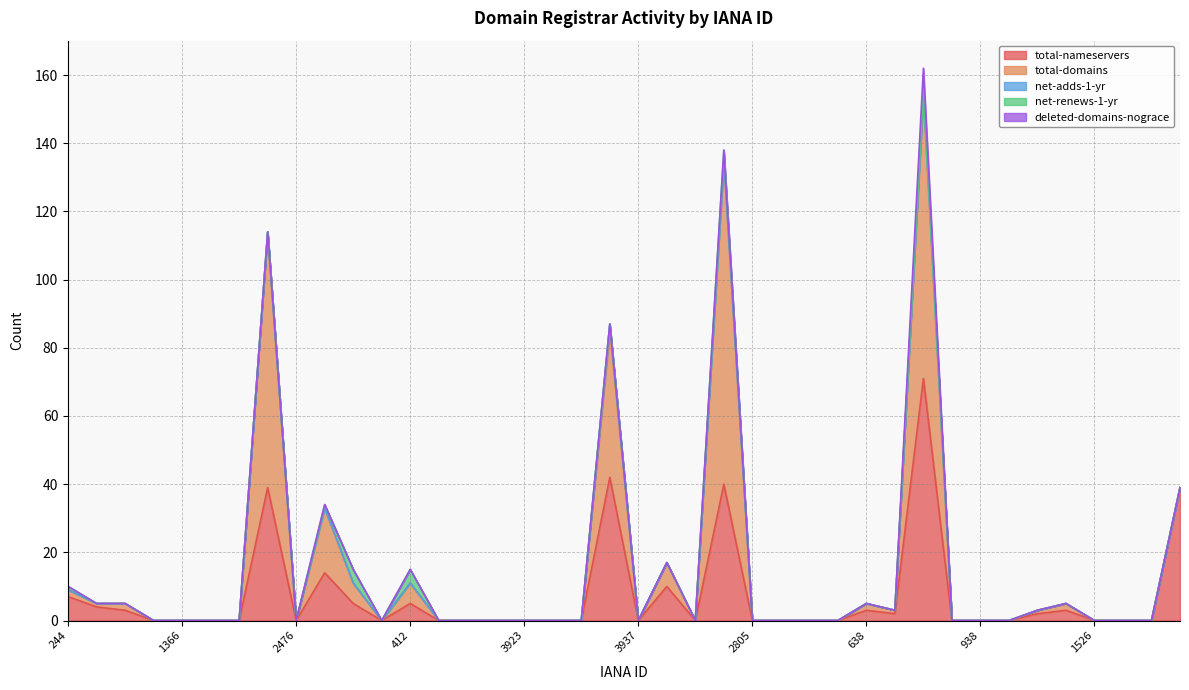

Reading left to right, extract all data points from this chart.

total-nameservers: 244=7	1728=4	1480=3	1862=0	1366=0	1593=0	3910=0	1390=39	2476=0	1328=14	463=5	1446=0	412=5	420=0	3812=0	1556=0	3923=0	3899=0	3898=0	1387=42	3937=0	1291=10	1250=0	141=40	2805=0	1649=0	3913=0	1086=0	638=3	1462=2	151=71	1373=0	938=0	2485=0	450=2	456=3	1526=0	3875=0	3812=0	1328=39
total-domains: 244=2	1728=1	1480=2	1862=0	1366=0	1593=0	3910=0	1390=75	2476=0	1328=19	463=6	1446=0	412=6	420=0	3812=0	1556=0	3923=0	3899=0	3898=0	1387=43	3937=0	1291=7	1250=0	141=95	2805=0	1649=0	3913=0	1086=0	638=2	1462=1	151=83	1373=0	938=0	2485=0	450=1	456=2	1526=0	3875=0	3812=0	1328=0
net-adds-1-yr: 244=0	1728=0	1480=0	1862=0	1366=0	1593=0	3910=0	1390=0	2476=0	1328=0	463=0	1446=0	412=0	420=0	3812=0	1556=0	3923=0	3899=0	3898=0	1387=2	3937=0	1291=0	1250=0	141=0	2805=0	1649=0	3913=0	1086=0	638=0	1462=0	151=1	1373=0	938=0	2485=0	450=0	456=0	1526=0	3875=0	3812=0	1328=0
net-renews-1-yr: 244=1	1728=0	1480=0	1862=0	1366=0	1593=0	3910=0	1390=0	2476=0	1328=1	463=4	1446=0	412=4	420=0	3812=0	1556=0	3923=0	3899=0	3898=0	1387=0	3937=0	1291=0	1250=0	141=3	2805=0	1649=0	3913=0	1086=0	638=0	1462=0	151=1	1373=0	938=0	2485=0	450=0	456=0	1526=0	3875=0	3812=0	1328=0
deleted-domains-nograce: 244=0	1728=0	1480=0	1862=0	1366=0	1593=0	3910=0	1390=0	2476=0	1328=0	463=0	1446=0	412=0	420=0	3812=0	1556=0	3923=0	3899=0	3898=0	1387=0	3937=0	1291=0	1250=0	141=0	2805=0	1649=0	3913=0	1086=0	638=0	1462=0	151=6	1373=0	938=0	2485=0	450=0	456=0	1526=0	3875=0	3812=0	1328=0